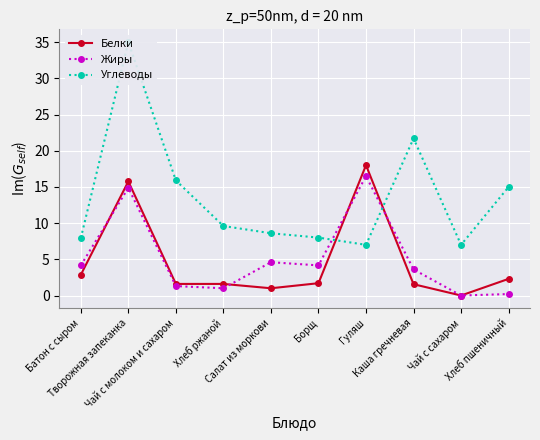

Where is Углеводы nearest to the value 21?

Каша гречневая